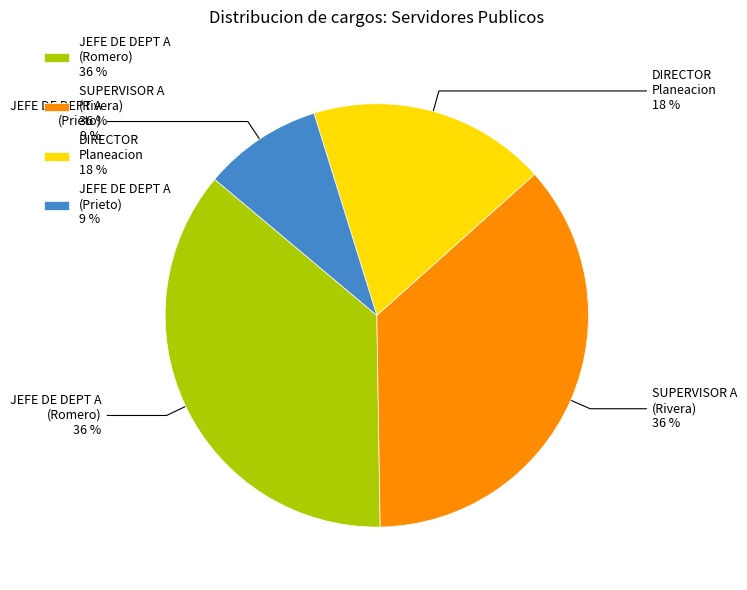

What is the smallest slice in the pie chart?

JEFE DE DEPT A (Prieto) 9 %